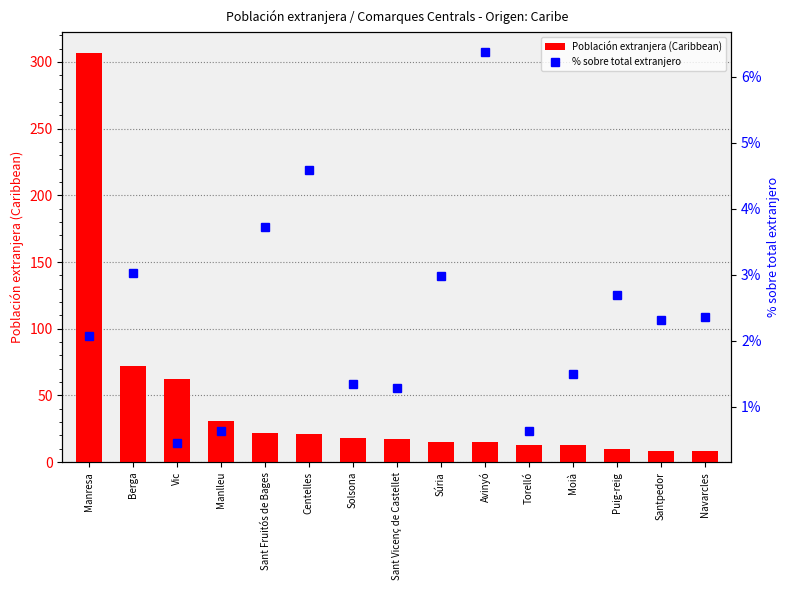

List the series in order of their peak value, lowest first.

% sobre total extranjero, Población extranjera (Caribbean)